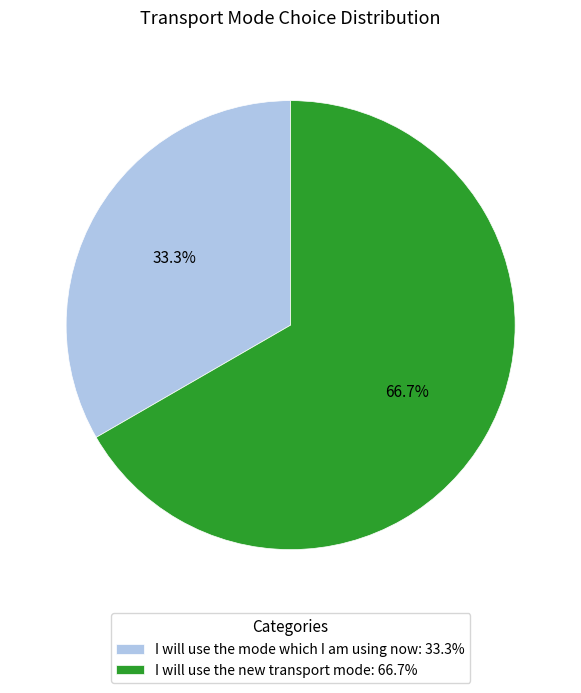

The I will use the new transport mode slice represents 82% of the pie. True or false?

False